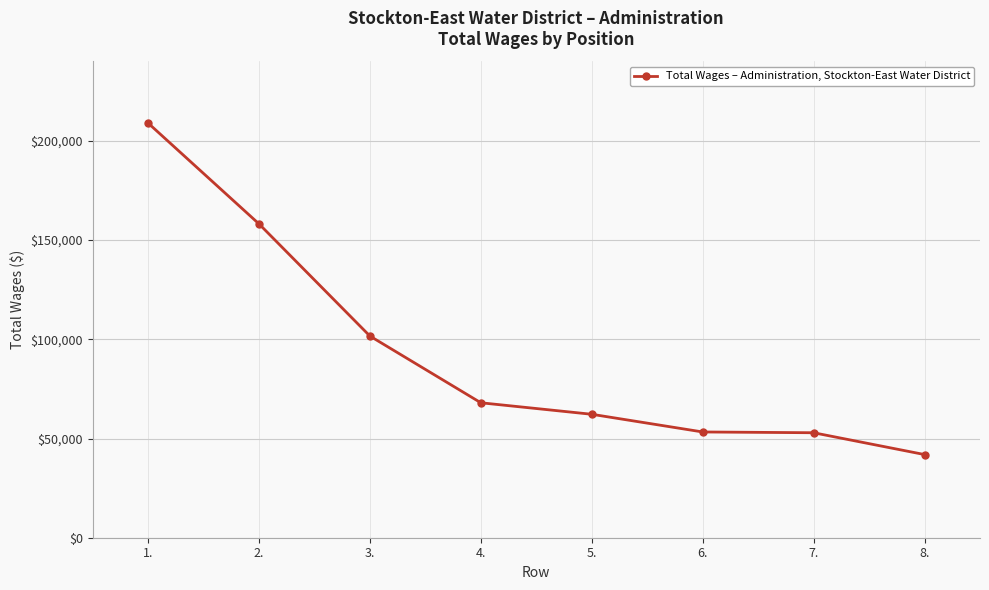

True or false: the data has more than 2 interior local peaks.

False